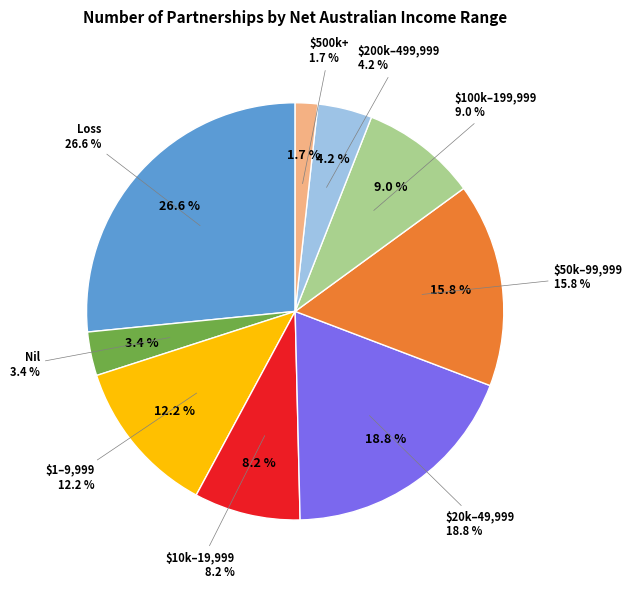

What is the largest slice in the pie chart?

a. Loss